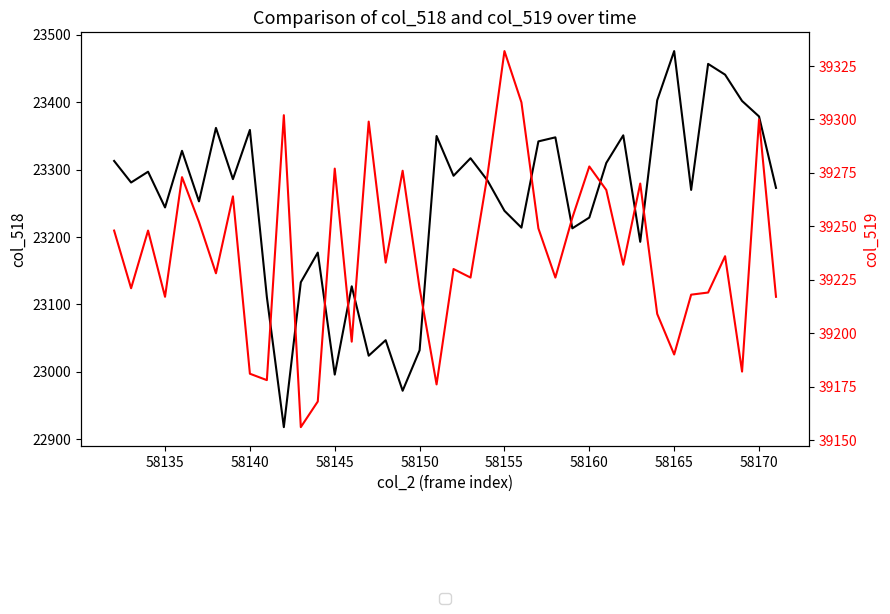

Reading left to right, transcribe all the data shown in this chart.

col_518: 23313	23281	23297	23244	23328	23253	23362	23286	23359	23111	22918	23133	23177	22996	23127	23024	23047	22972	23032	23350	23291	23317	23284	23239	23214	23342	23348	23213	23229	23310	23351	23193	23403	23476	23270	23457	23441	23402	23379	23273
col_519: 39248	39221	39248	39217	39273	39252	39228	39264	39181	39178	39302	39156	39168	39277	39196	39299	39233	39276	39221	39176	39230	39226	39274	39332	39308	39249	39226	39254	39278	39267	39232	39270	39209	39190	39218	39219	39236	39182	39300	39217